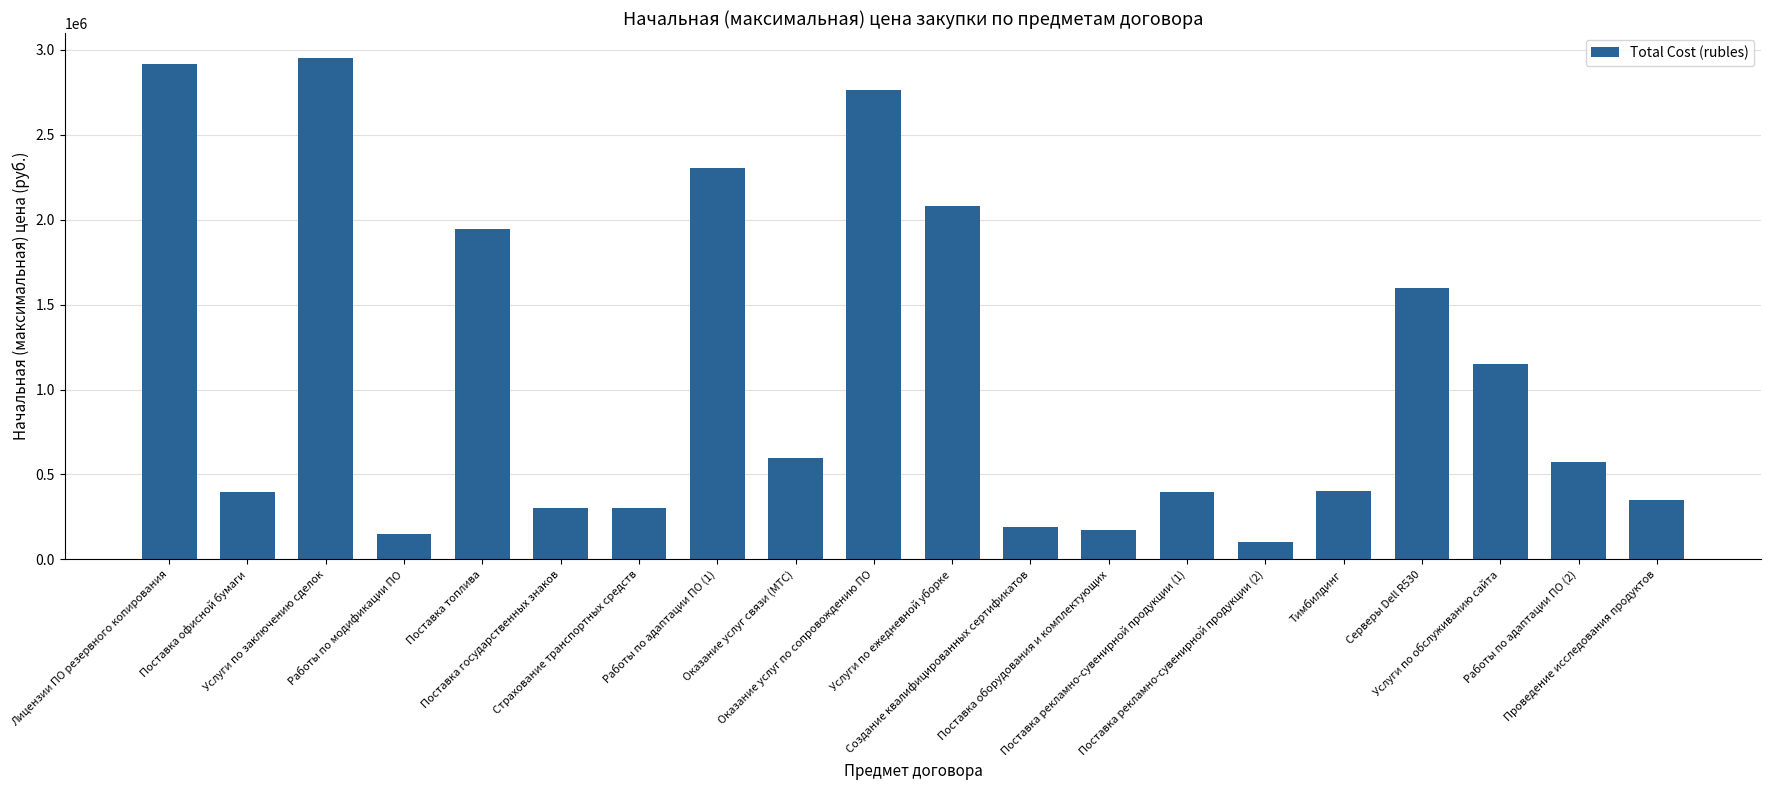

What is the smallest value displayed?

104900